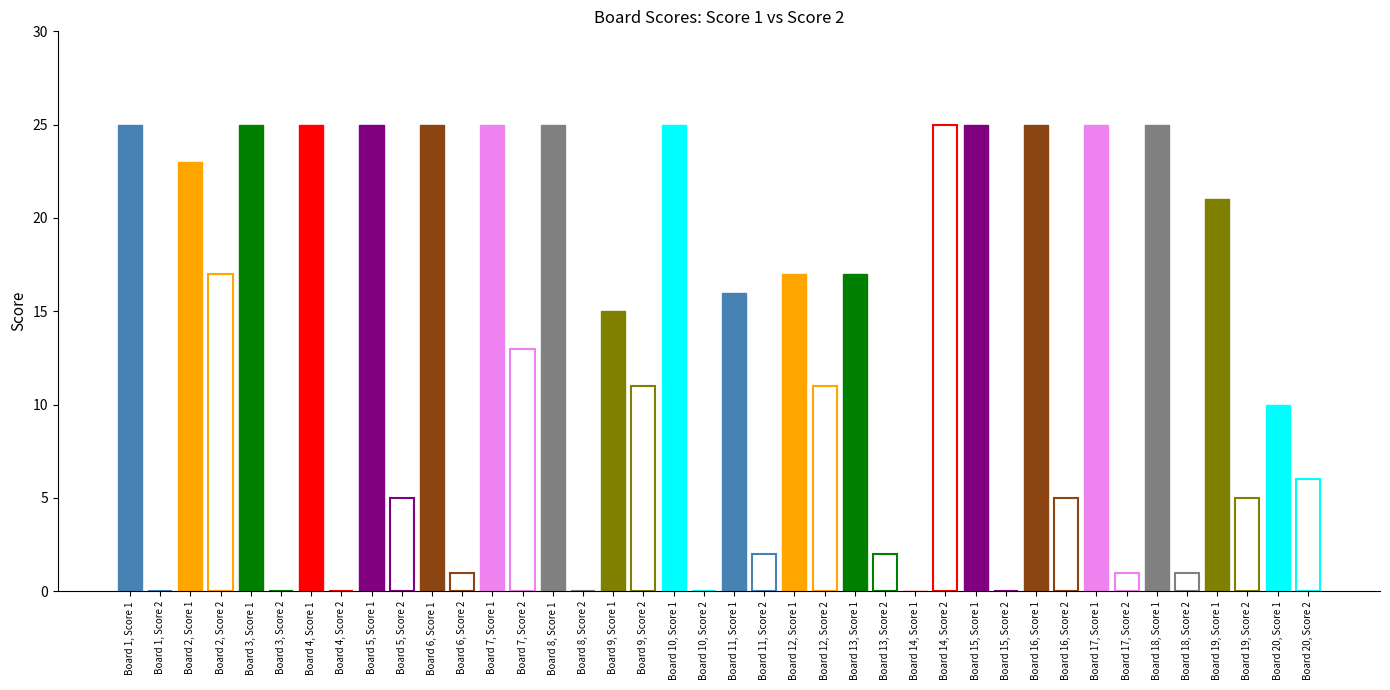

At which label is Score 1 closest to 12?

Board 20